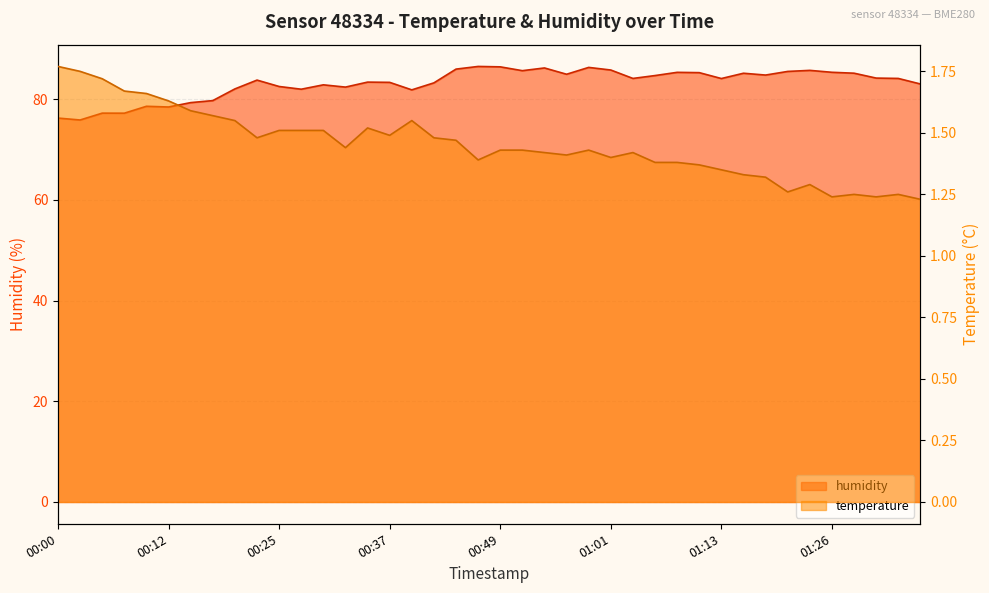

The temperature series shows 1.8 at 00:02. True or false?

True